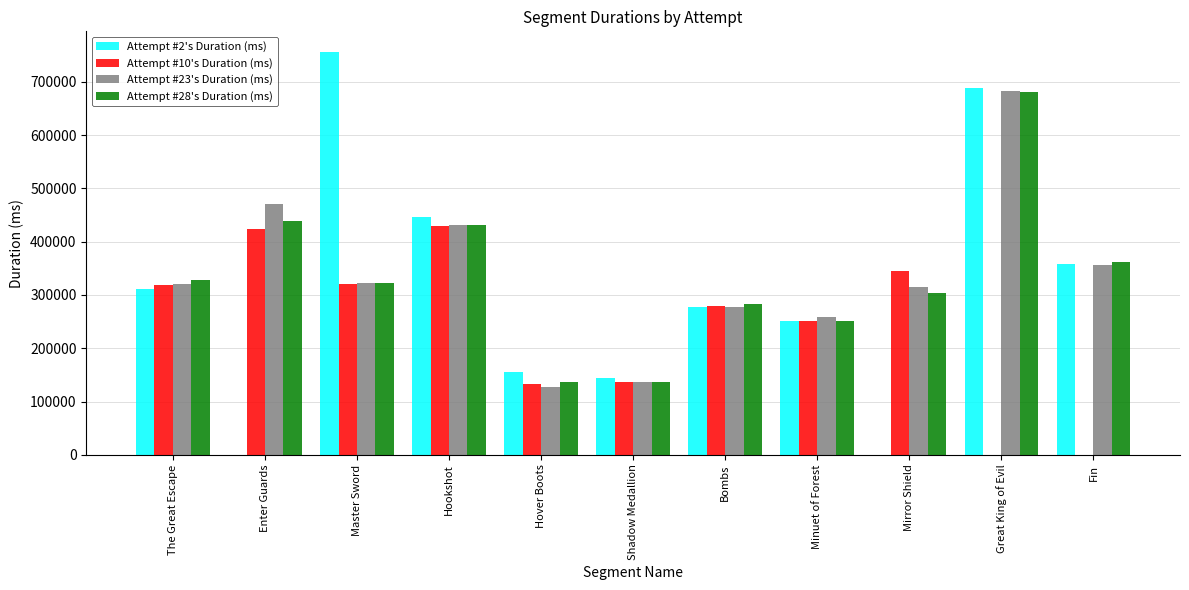

What is the total value across all series at Mirror Shield?

961798